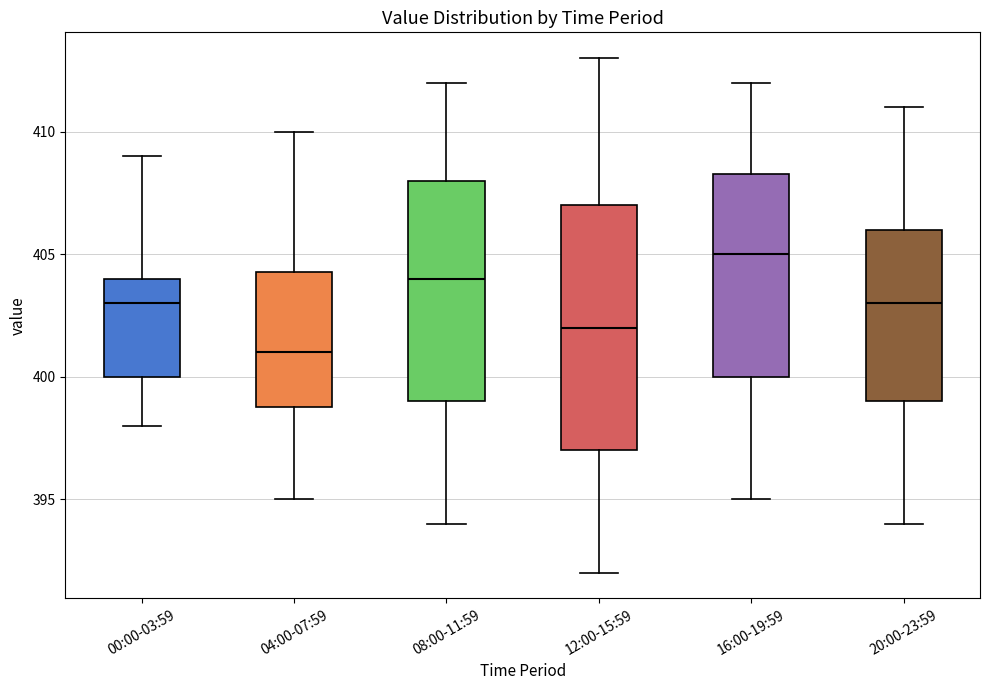

Reading left to right, transcribe this box plot: for each box, give where its median line is, the range the box spans, and where its two whiskers end, as read against the y-axis. The values are not printed on the chart, so give them approximately, as read against the axis.

00:00-03:59: median 403.0, box 400.0 to 404.0, whiskers 398.0 to 409.0
04:00-07:59: median 401.0, box 399.0 to 404.5, whiskers 395.0 to 410.0
08:00-11:59: median 404.0, box 399.0 to 408.0, whiskers 394.0 to 412.0
12:00-15:59: median 402.0, box 397.0 to 407.0, whiskers 392.0 to 413.0
16:00-19:59: median 405.0, box 400.0 to 408.5, whiskers 395.0 to 412.0
20:00-23:59: median 403.0, box 399.0 to 406.0, whiskers 394.0 to 411.0